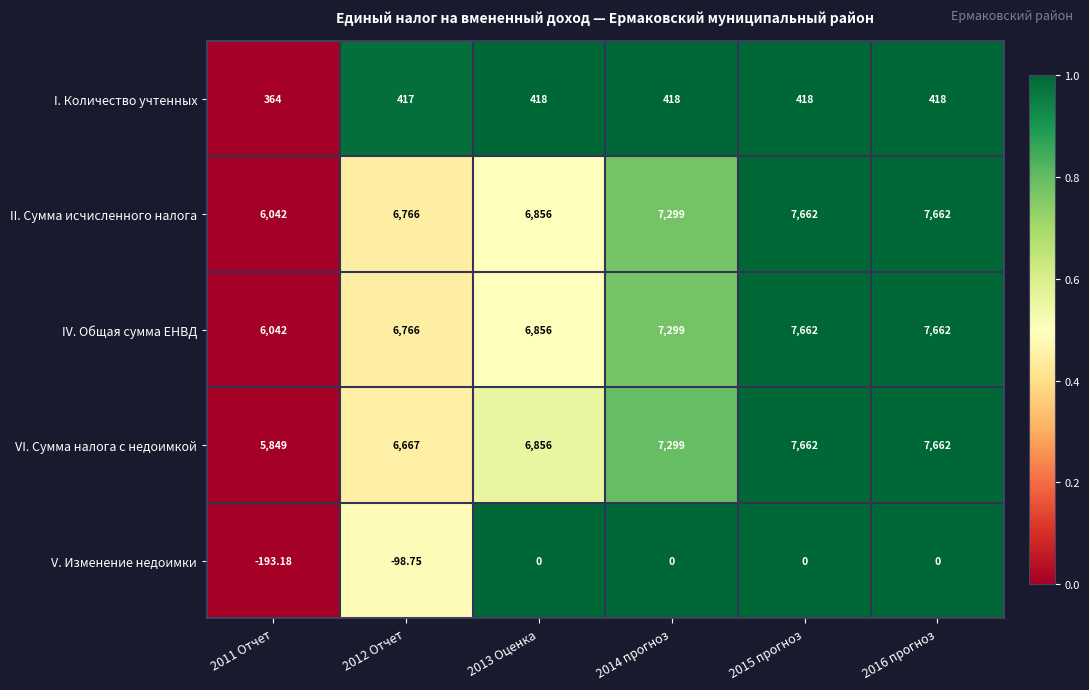

Is the value of I. Количество учтенных at 2013 Оценка greater than the value of IV. Общая сумма ЕНВД at 2013 Оценка?

No